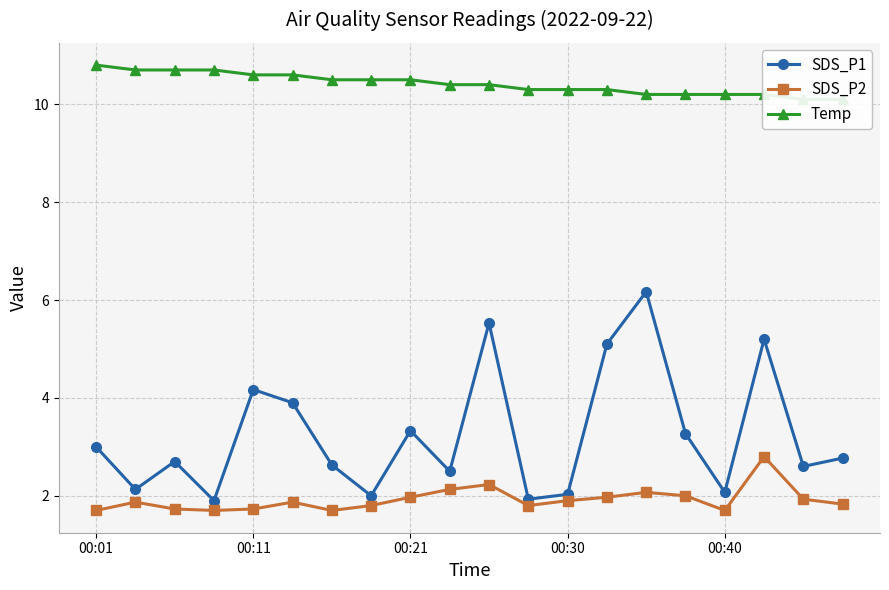

True or false: SDS_P1 has more than 0 interior local peaks.

True